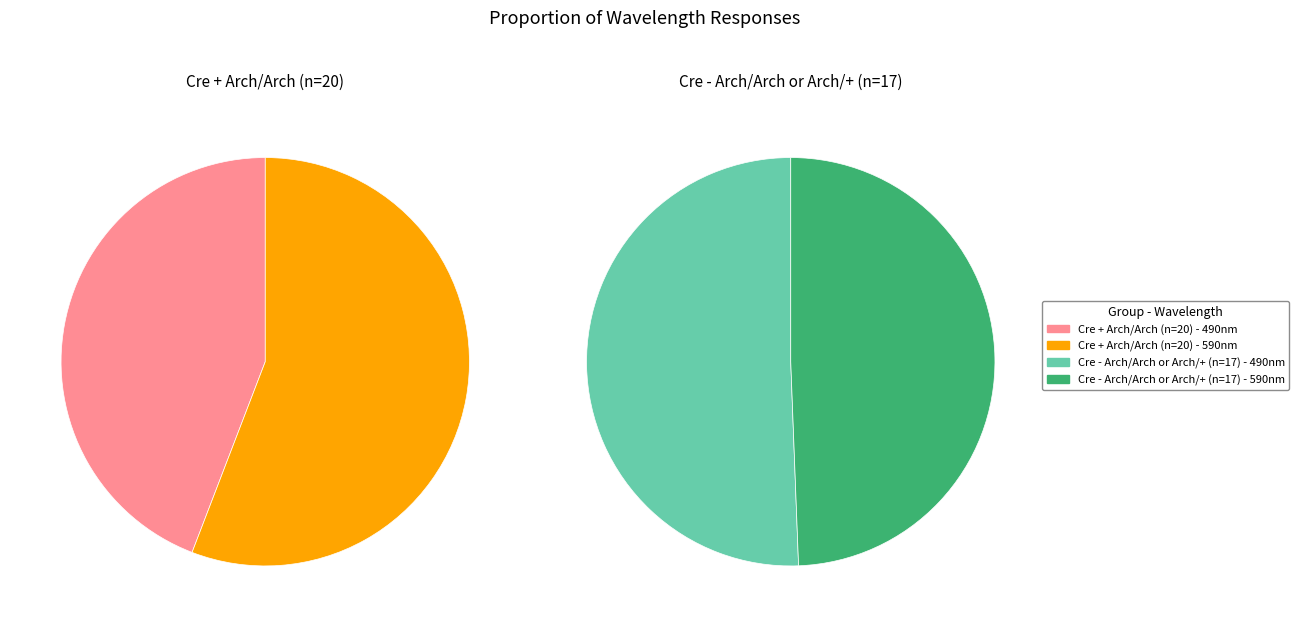

Which category accounts for the majority?

590nm